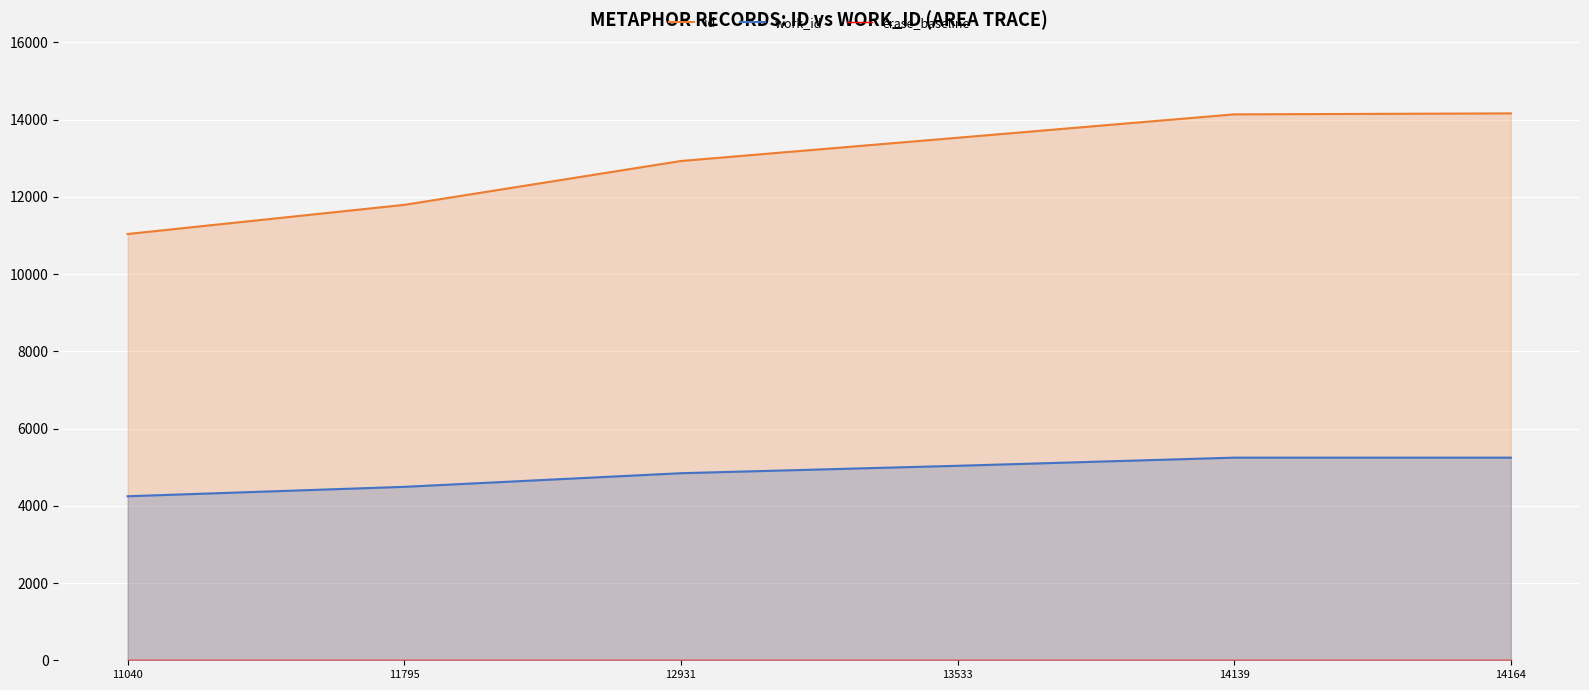

What is the value of the id point at the 2nd from the left?

11795